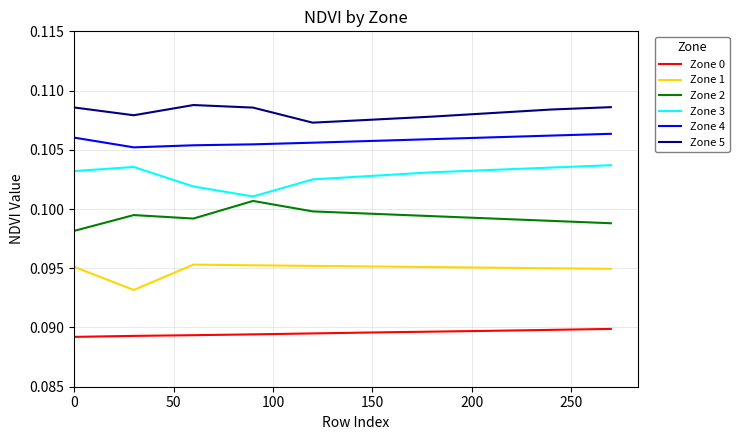

True or false: Zone 2 and Zone 4 intersect in this chart.

False